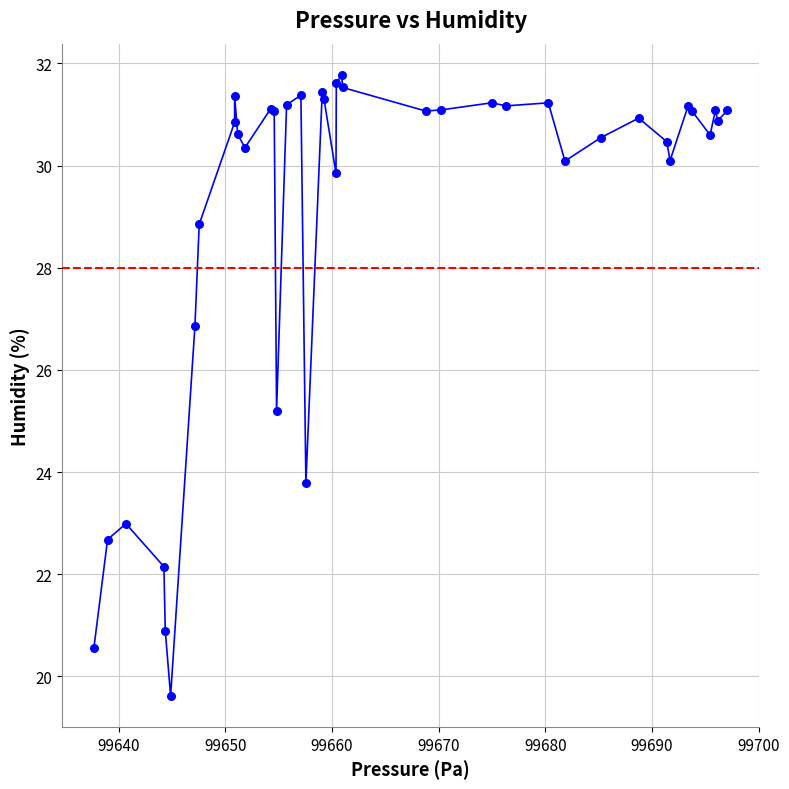

What Y value in the scatter plot is closest to 25?

25.2